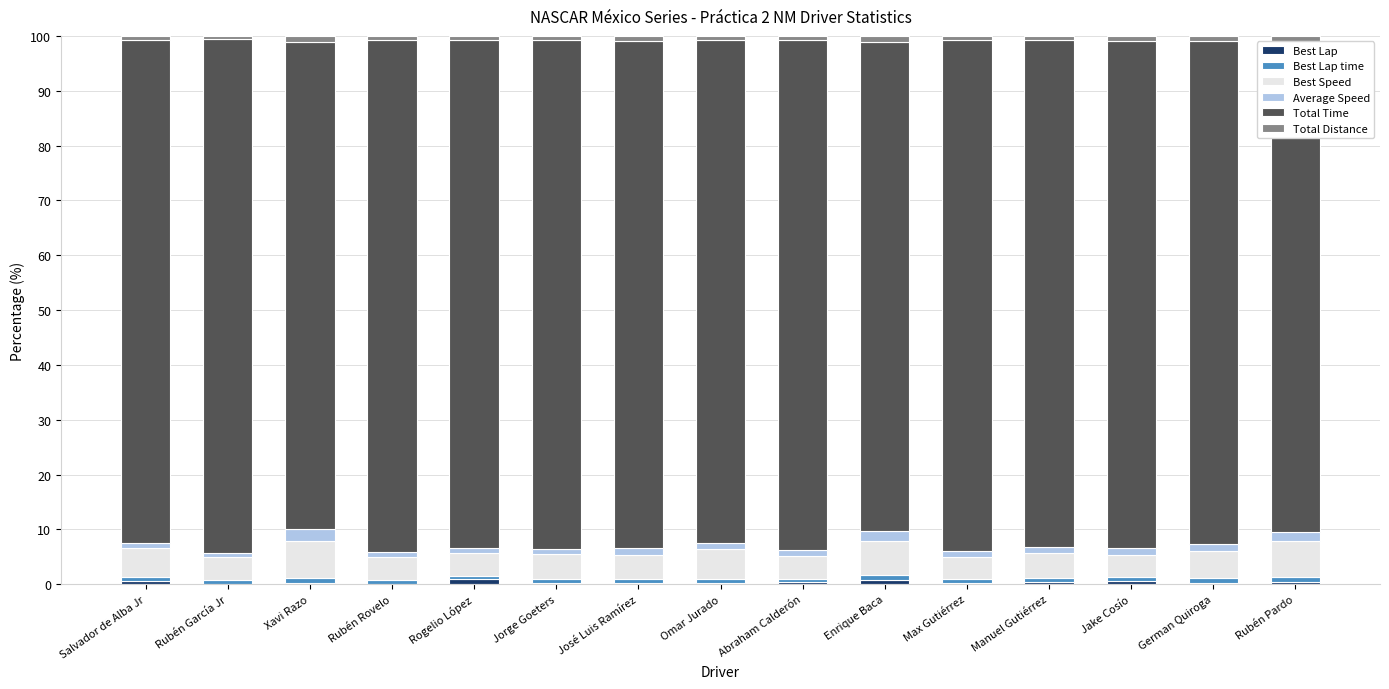

What is the difference between the Best Lap time values at Abraham Calderón and Manuel Gutiérrez?

0.1